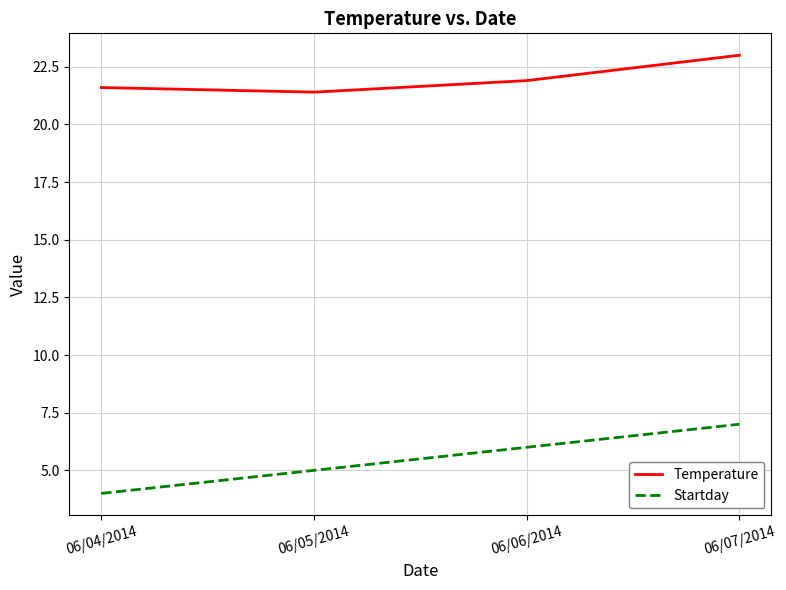

True or false: Temperature has more than 1 interior local peaks.

False